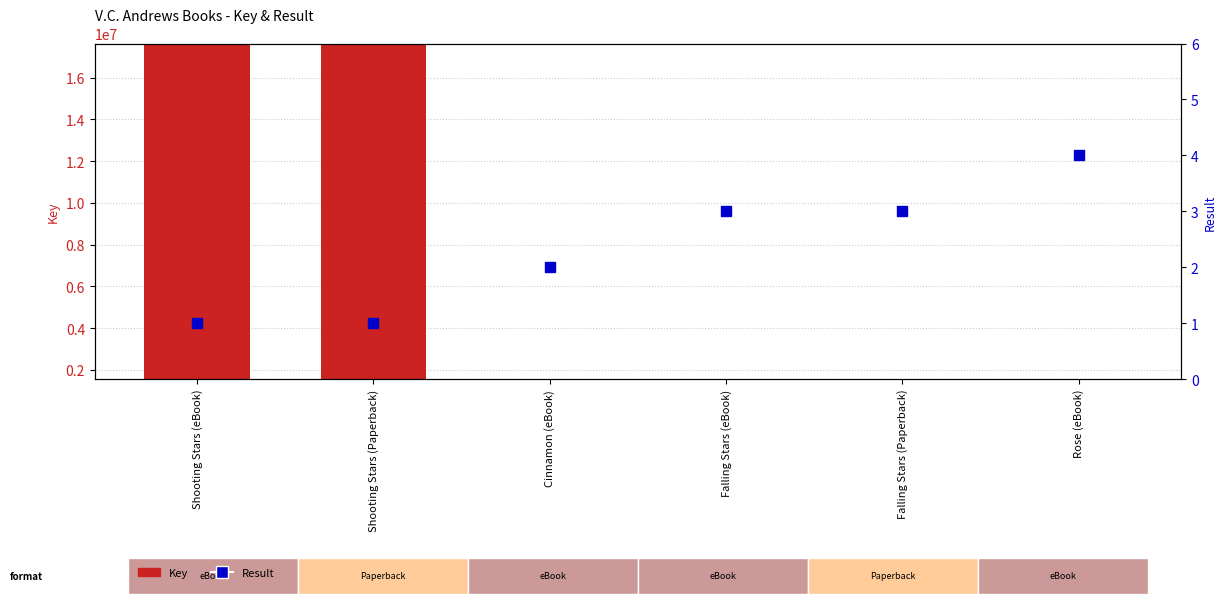

Is the value of Key at Shooting Stars (Paperback) greater than the value of Result at Shooting Stars (eBook)?

Yes